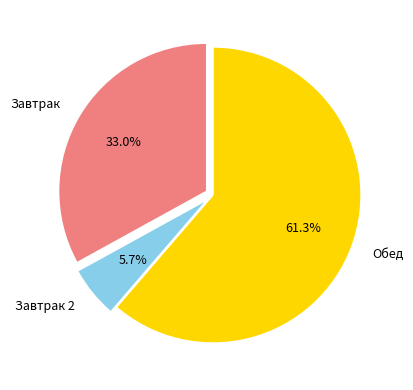

Which category has the smallest portion of the pie?

Завтрак 2